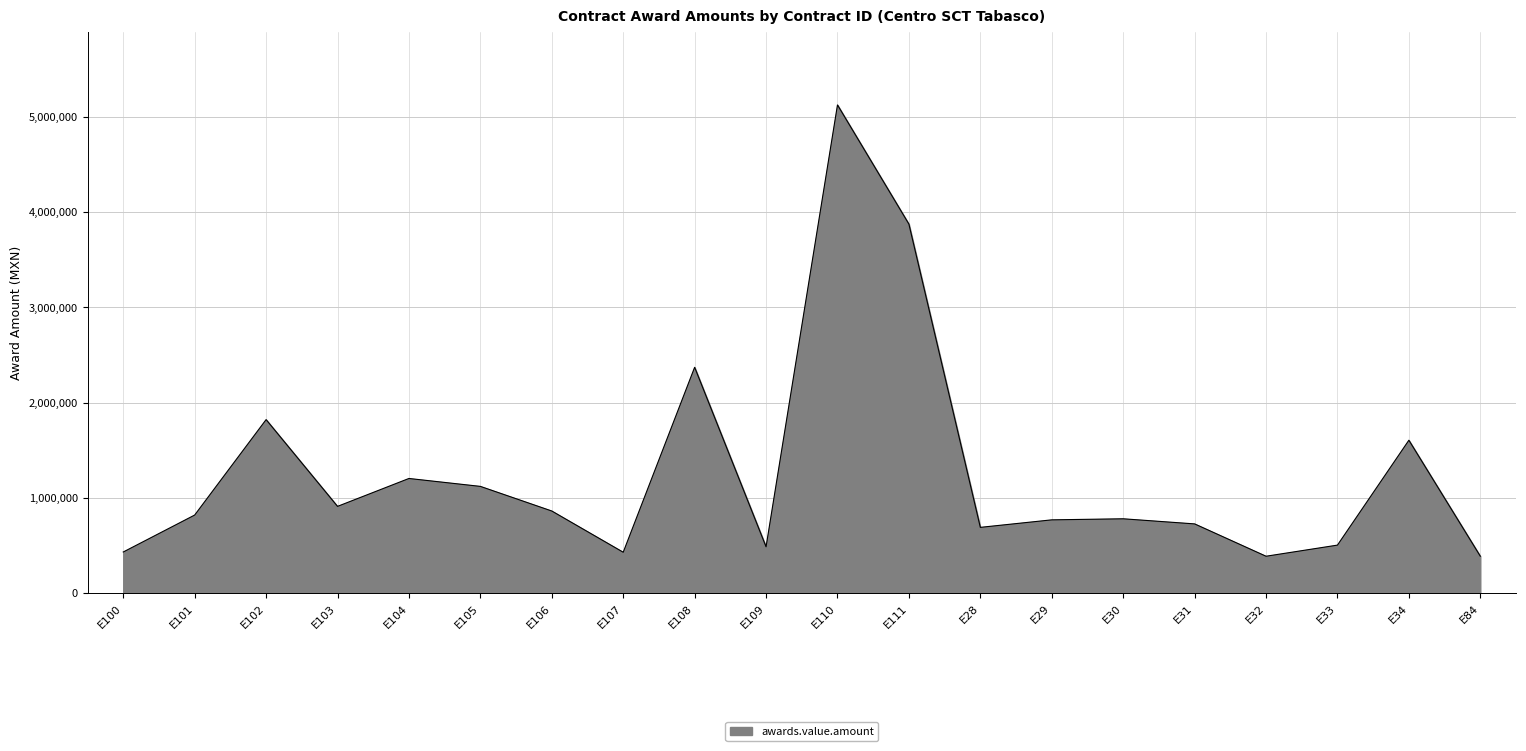

What is the maximum value shown in the chart?

5124074.3